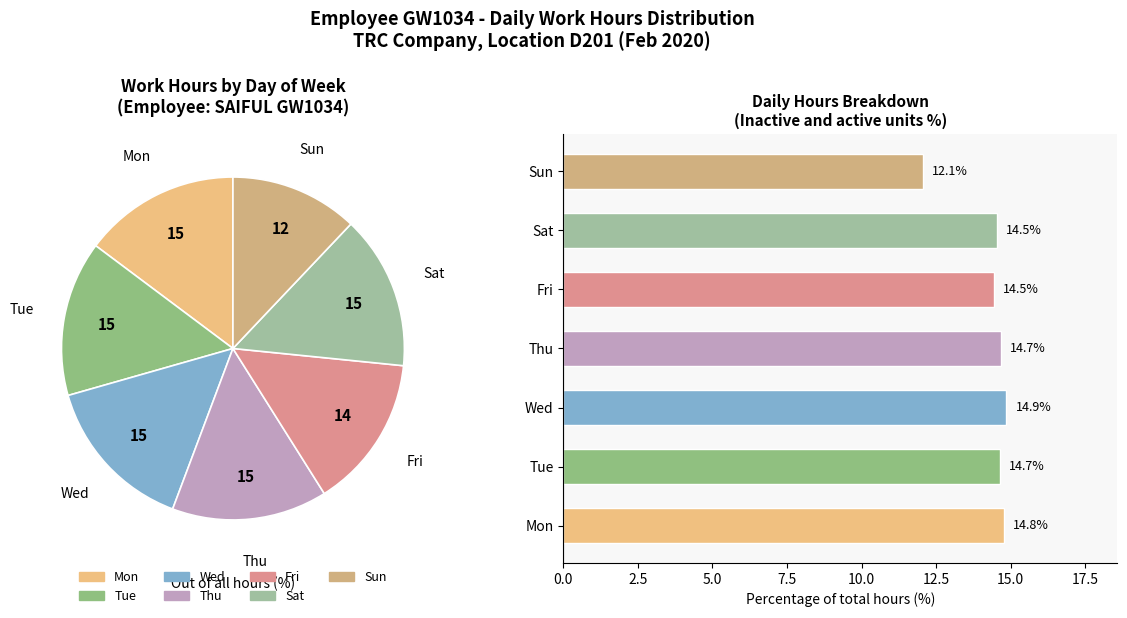

Is there any slice that represents more than half of the pie?

No